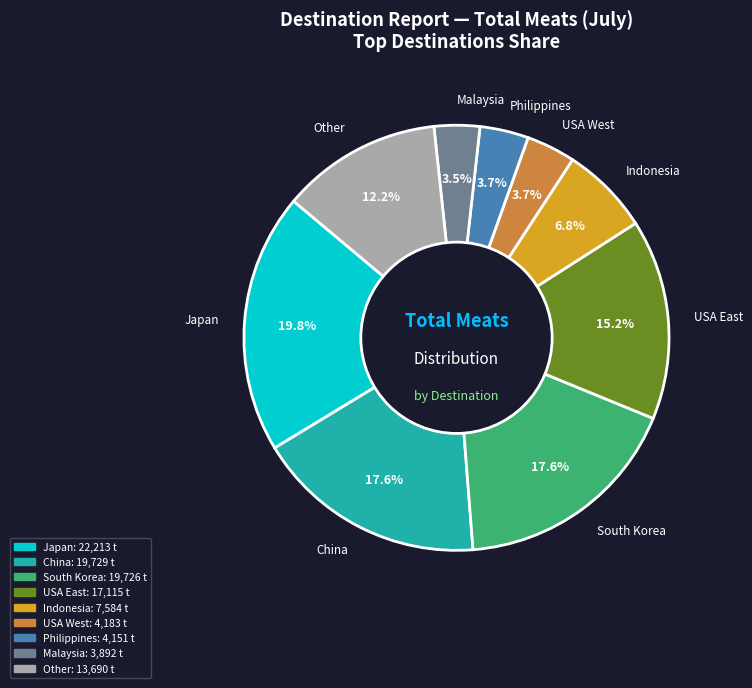

True or false: Japan accounts for 20% of the total.

True